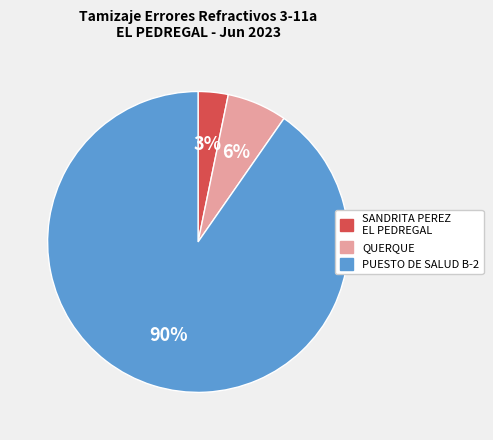

To the nearest percent, what is the average slice percentage?

33%